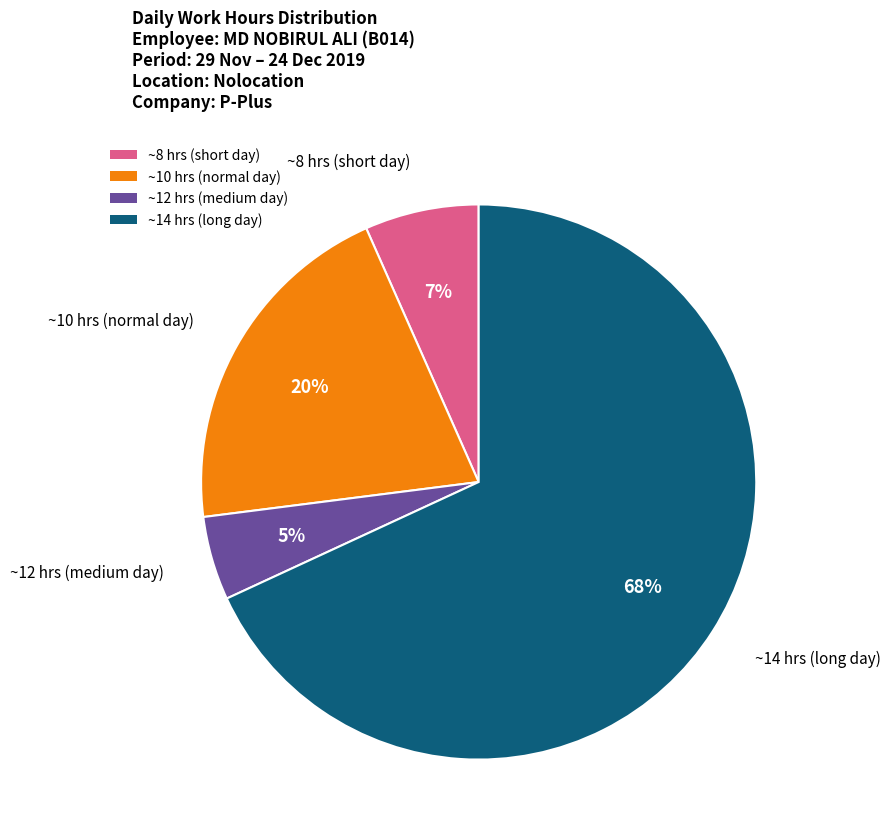

What percentage is the ~10 hrs (normal day) slice, to the nearest percent?

20%